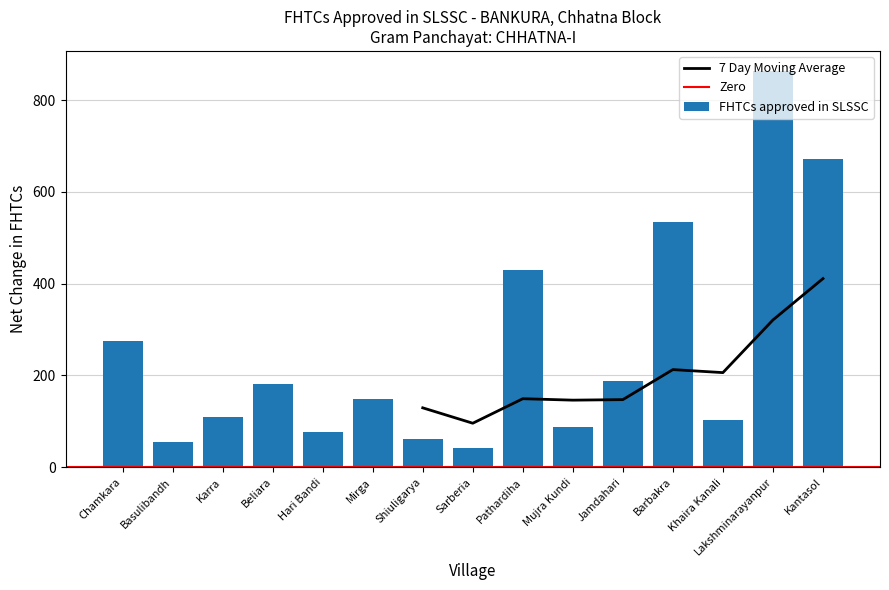

The FHTCs approved in SLSSC series shows 753 at Barbakra. True or false?

False